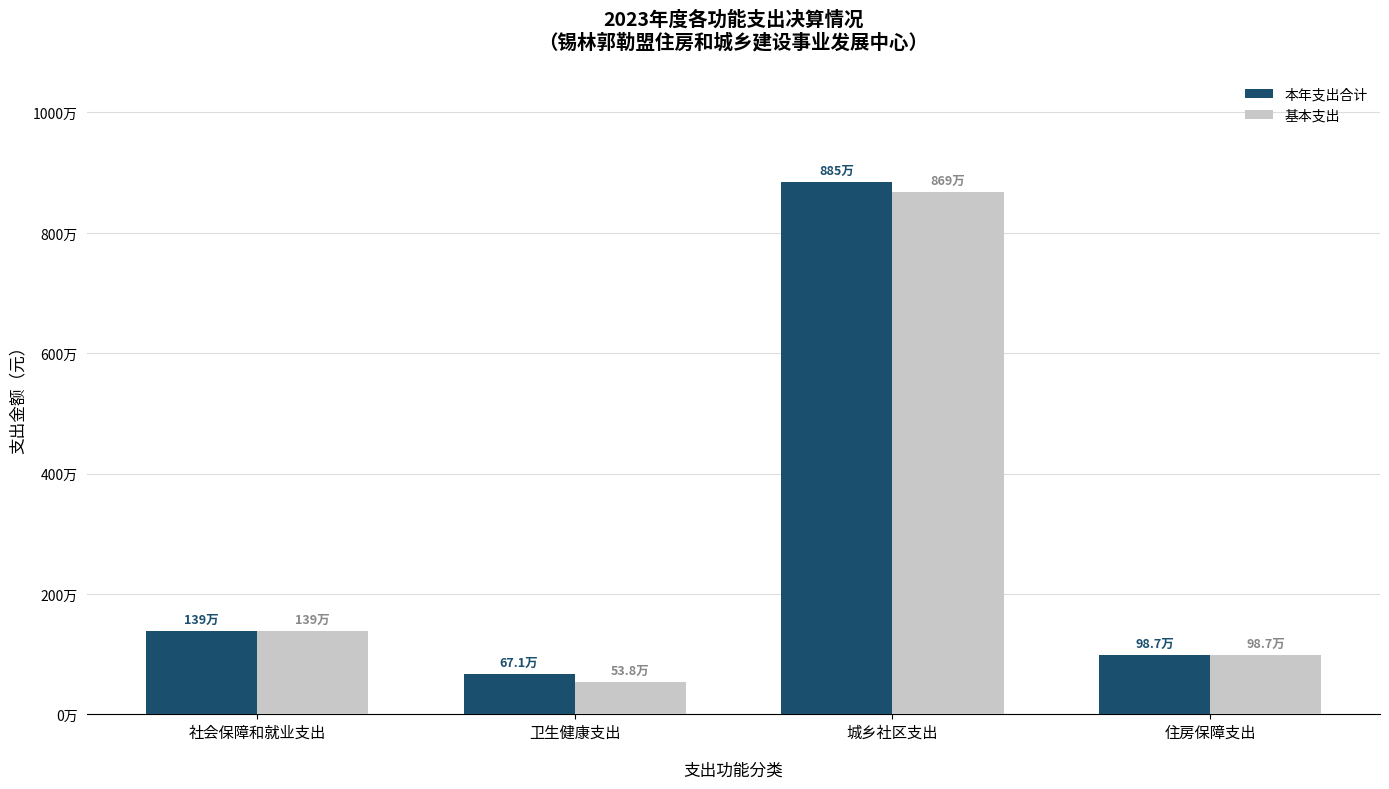

At which category is the sum across all series the highest?

城乡社区支出